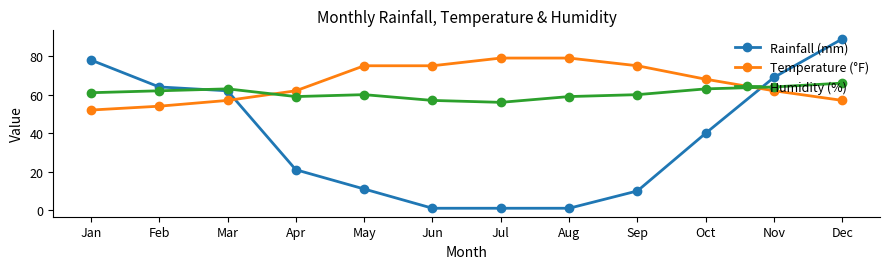

How many intersections are there between Temperature (°F) and Rainfall (mm)?

2